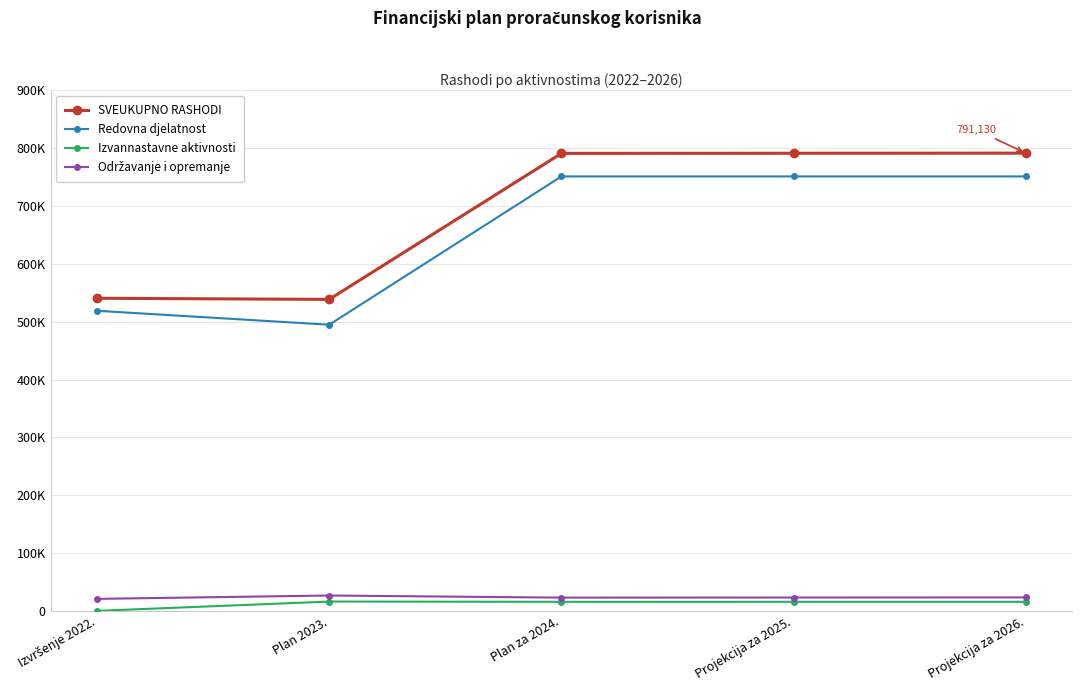

What is the total value across all series at Izvršenje 2022.?

1080615.6